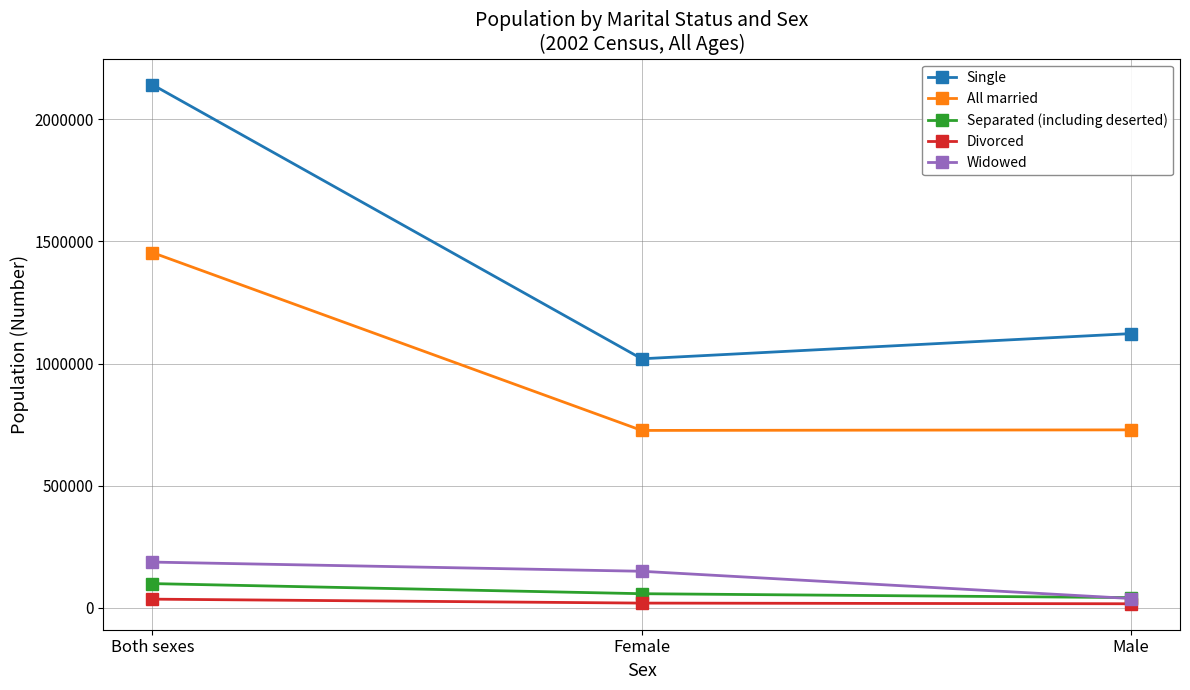

What is the average value of the Divorced series?

23373